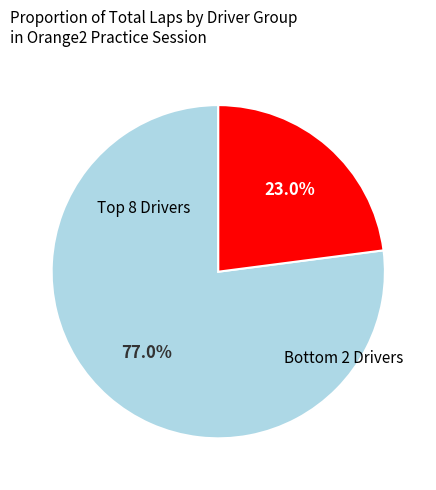

Does any single category account for the majority?

Yes